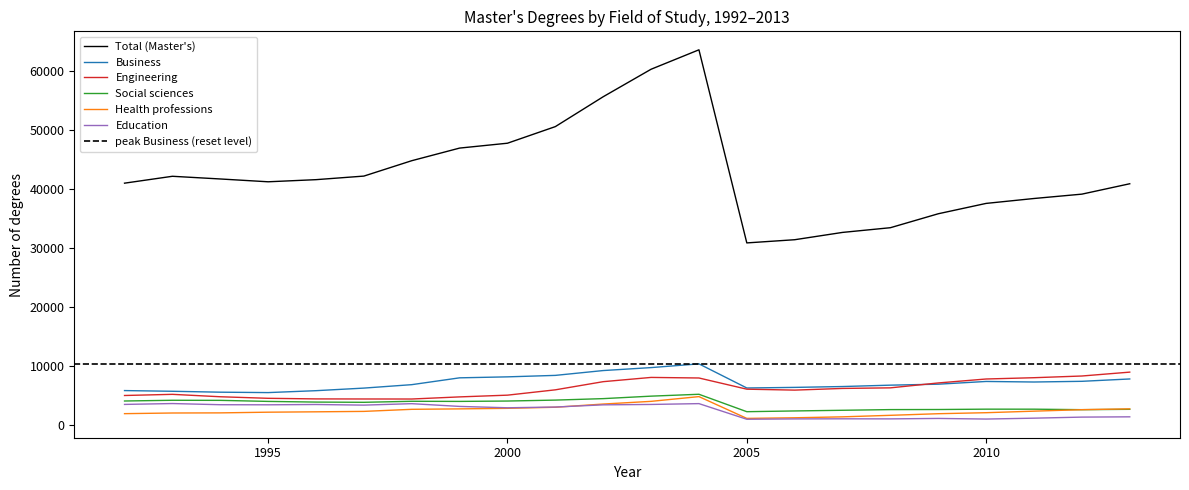

What is the difference between the maximum and second lowest values in the Total (Master's) series?

32187